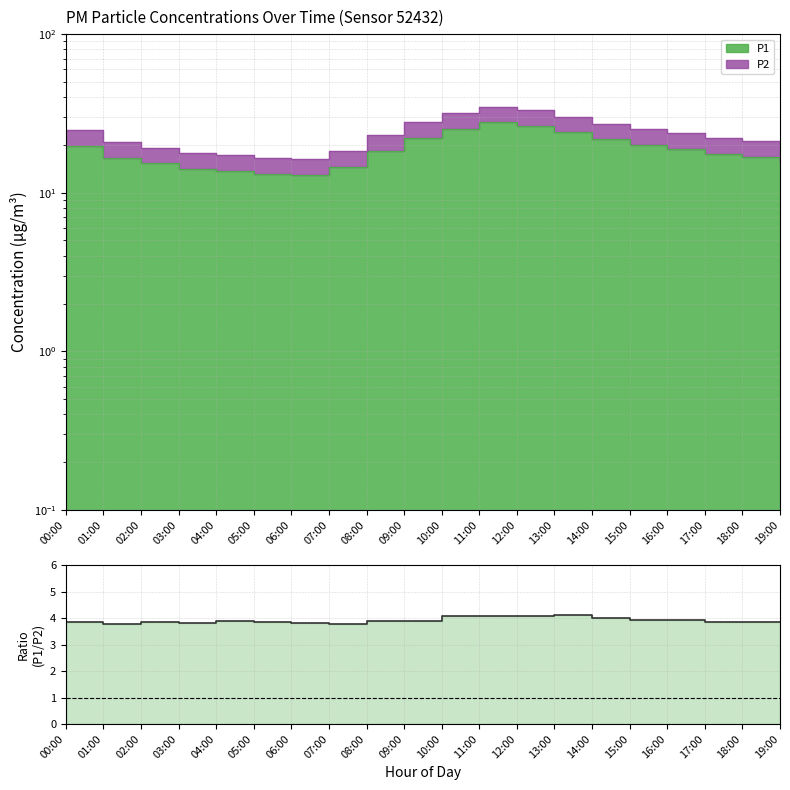

At which category does the data reach its first local peak?

02:00